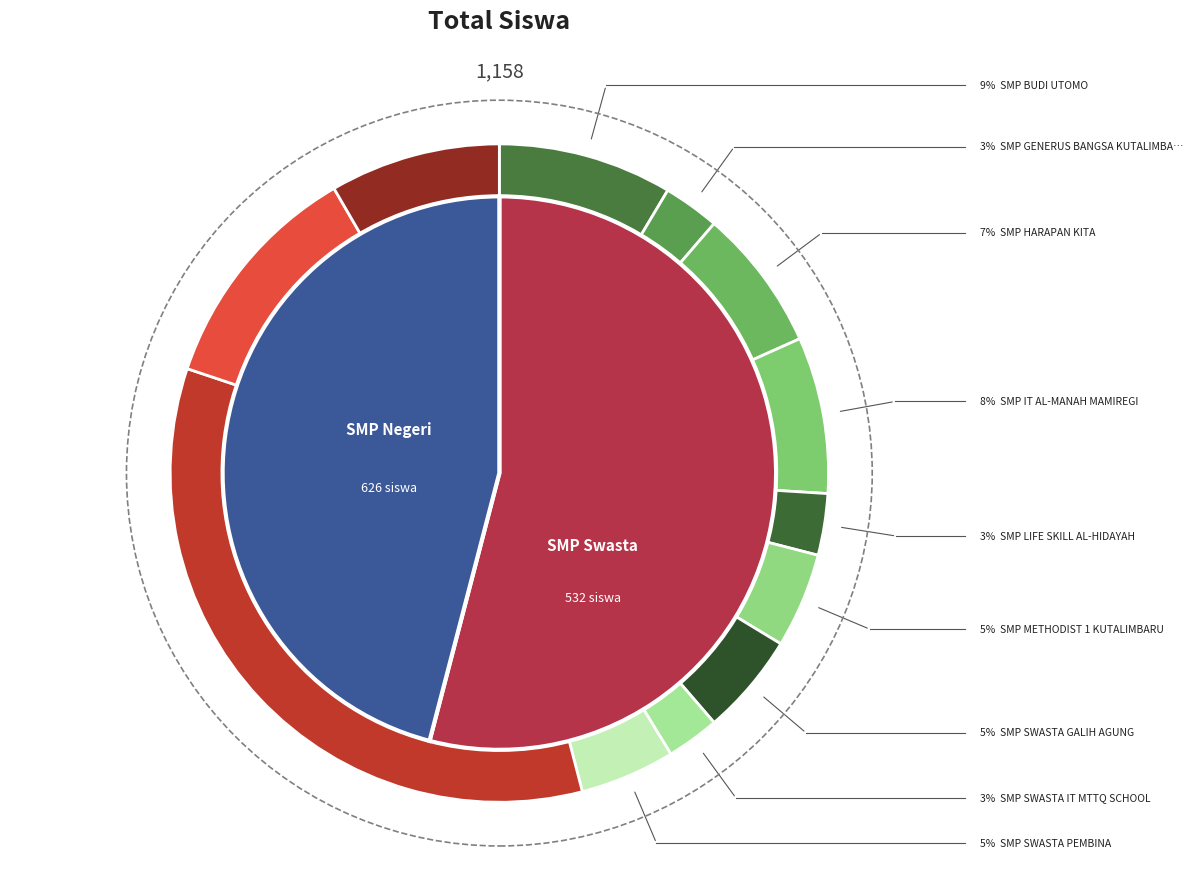

What is the largest slice in the pie chart?

UPT SPF SMP NEGERI 1 KUTA LIMBARU